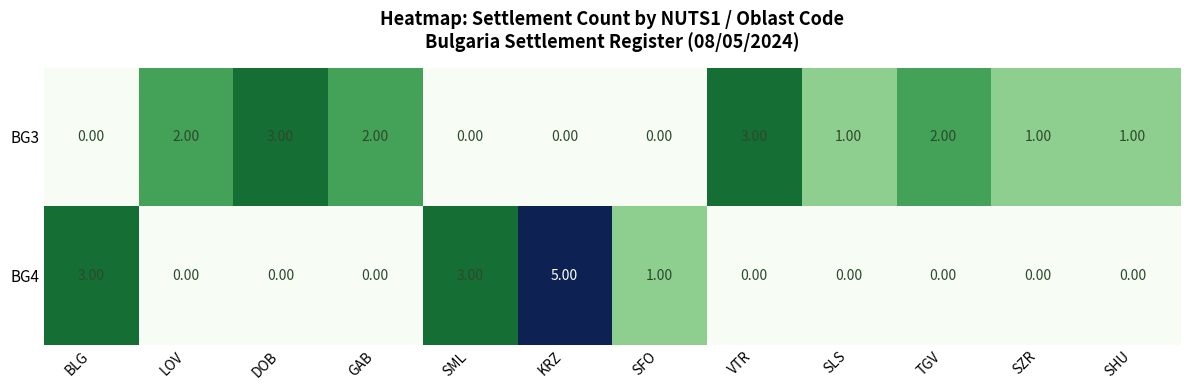

Rank the series by their average value, from lowest to highest.

BG4, BG3